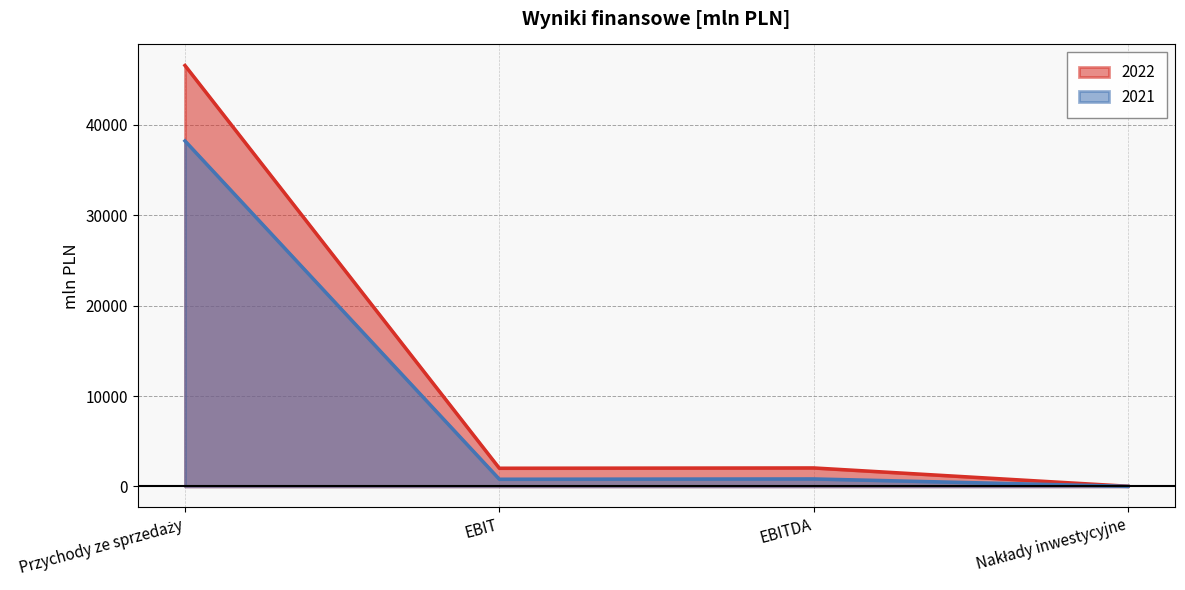

What is the sum of the 2021 values at EBITDA and Przychody ze sprzedaży?

39050